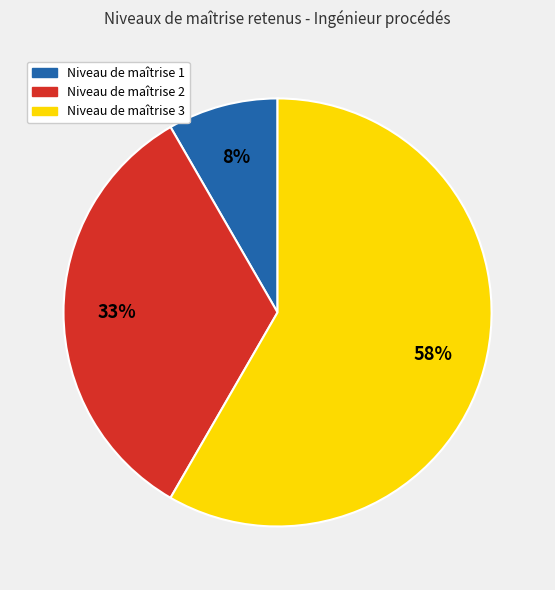

Is there a majority slice in this chart?

Yes